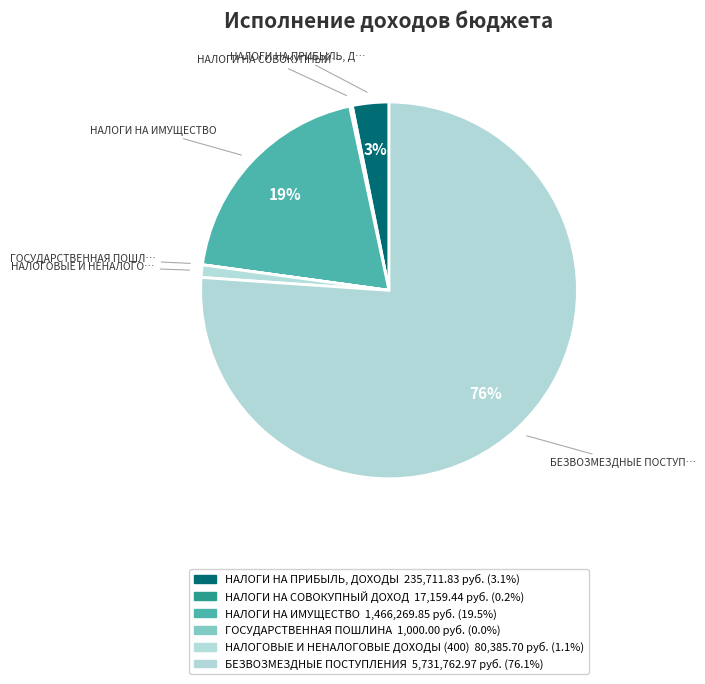

To the nearest percent, what is the combined percentage of НАЛОГОВЫЕ И НЕНАЛОГОВЫЕ ДОХОДЫ (400) and ГОСУДАРСТВЕННАЯ ПОШЛИНА?

1%